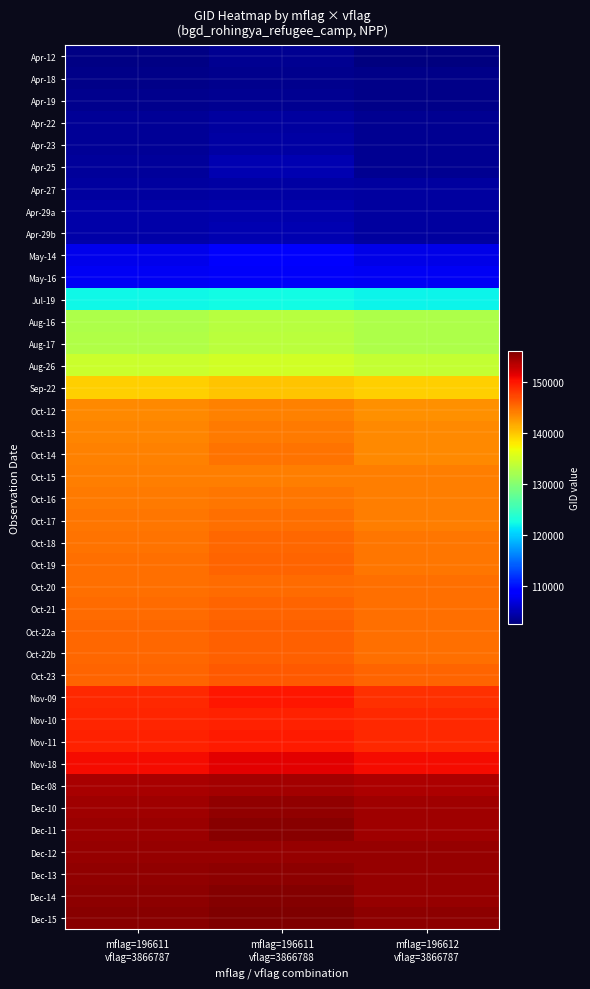

What is the maximum value shown in the chart?

156140